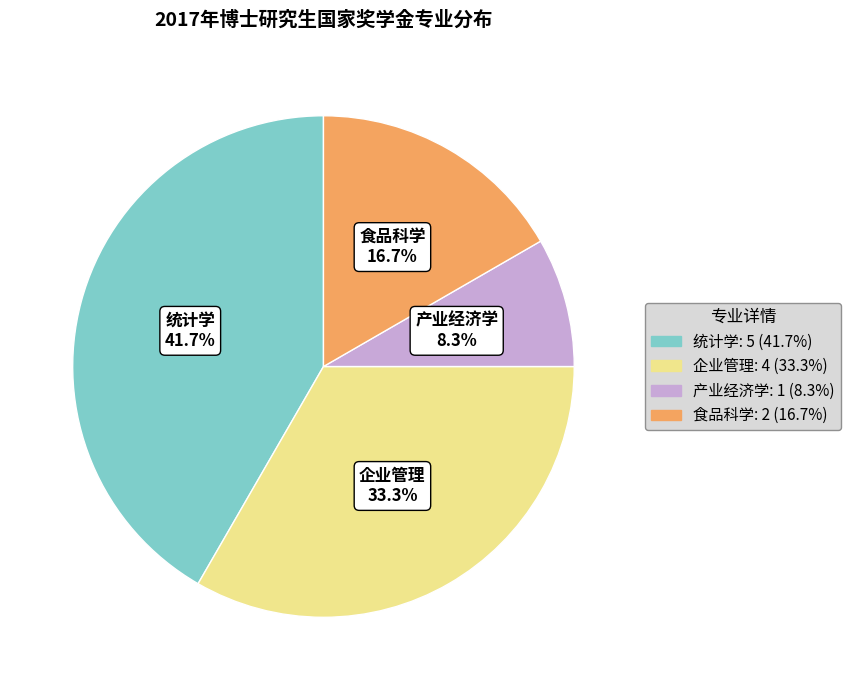

Is 企业管理 the majority of the pie?

No